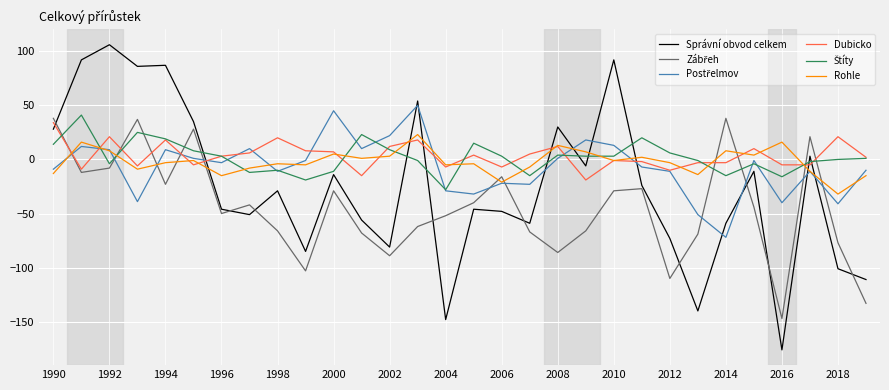

What is the highest value of the Správní obvod celkem series?

106